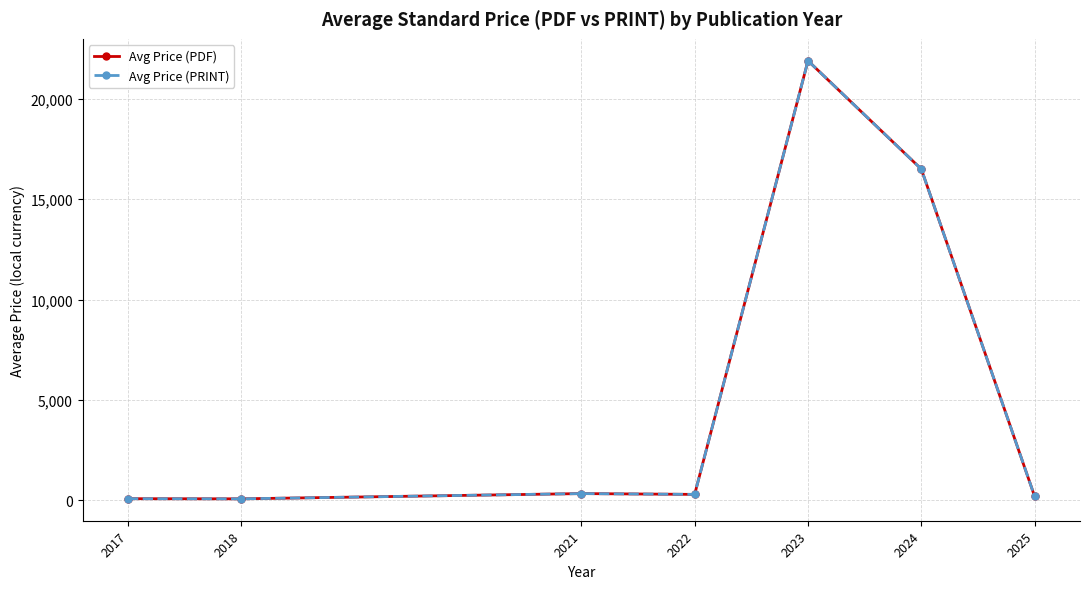

What is the sum of all Avg Price (PDF) values?

39351.0